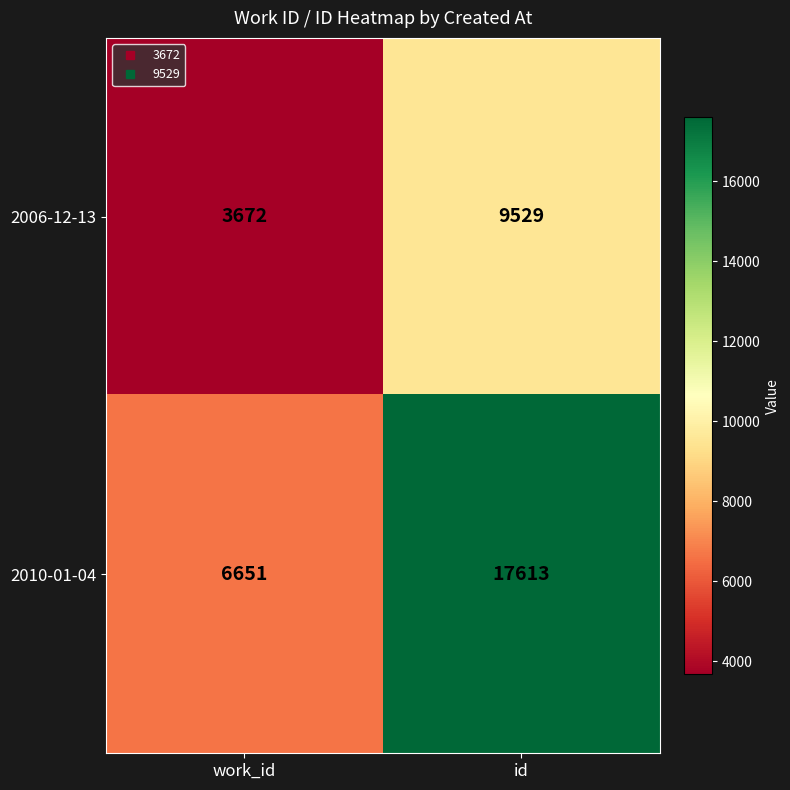

True or false: 2010-01-04 has a value of 2460 at work_id.

False